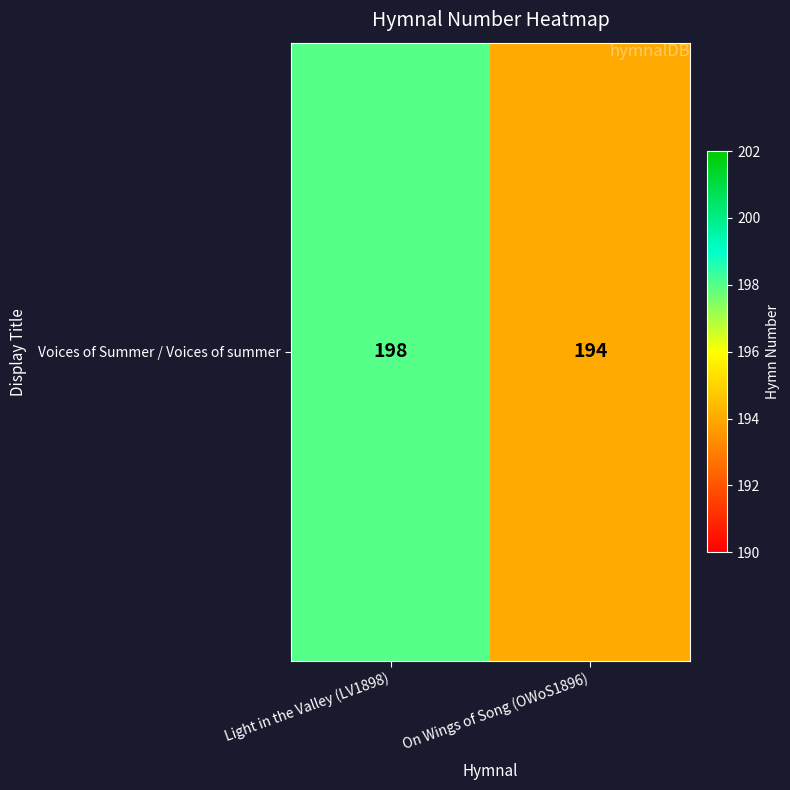

Which category has the lowest value across all series?

On Wings of Song (OWoS1896)